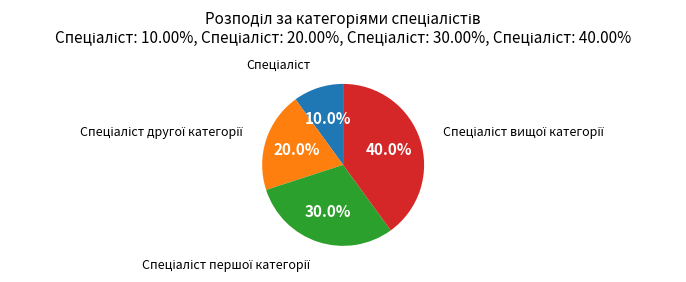

How many slices are in this pie chart?

4